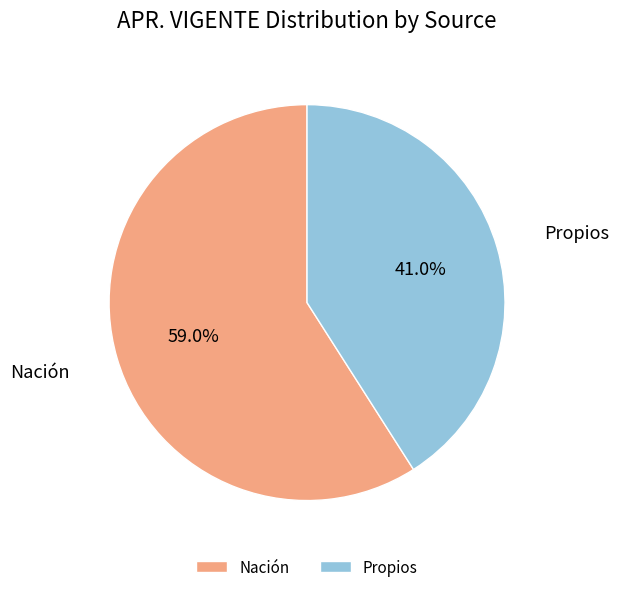

Does any single category account for the majority?

Yes